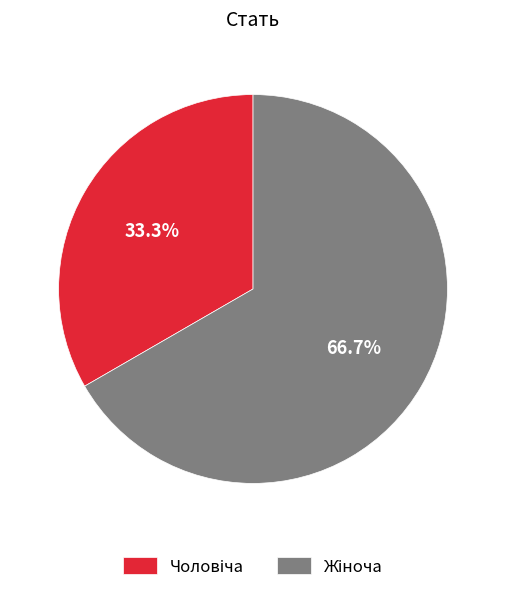

Is there a majority slice in this chart?

Yes